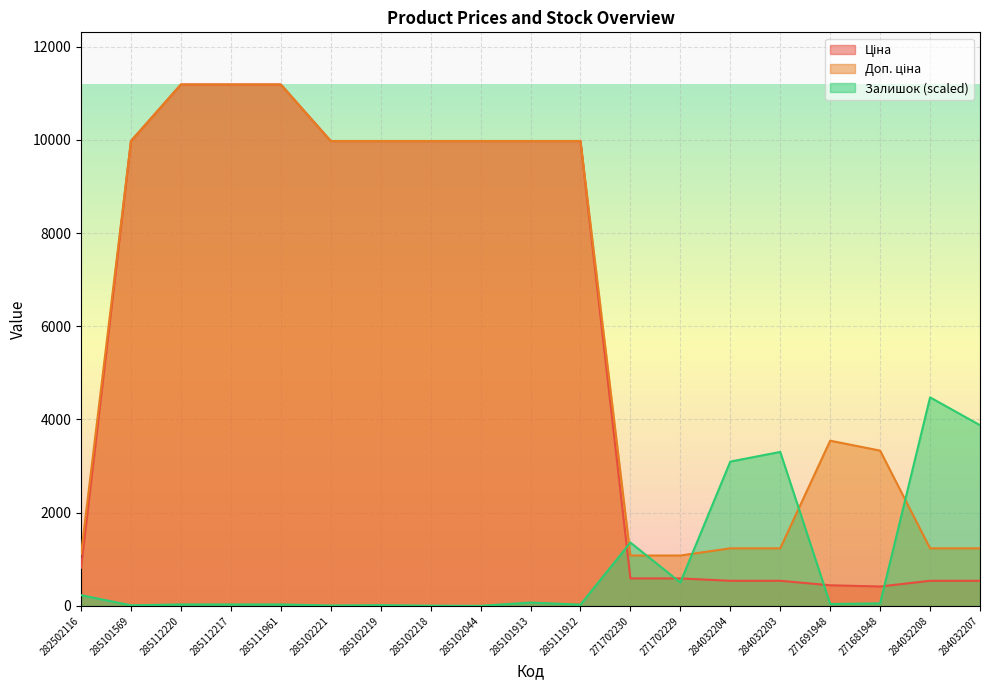

What is the maximum value for Доп. ціна?

11188.2